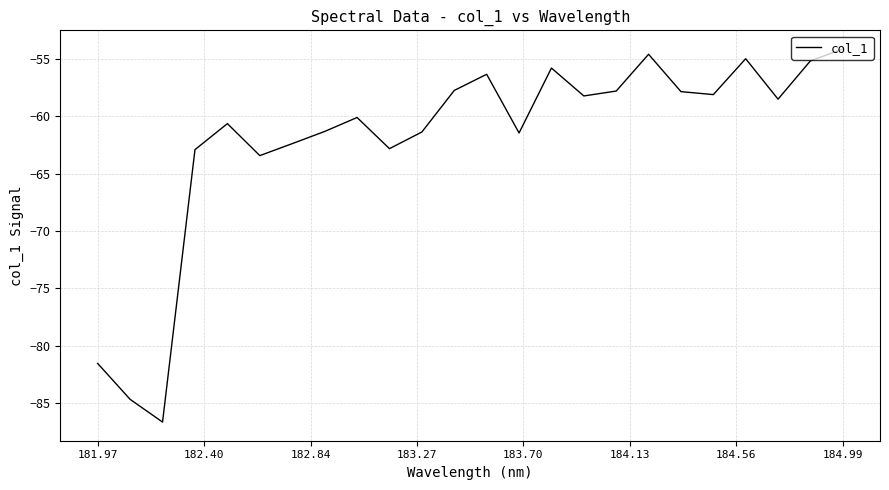

What is the greatest value displayed?

-54.1